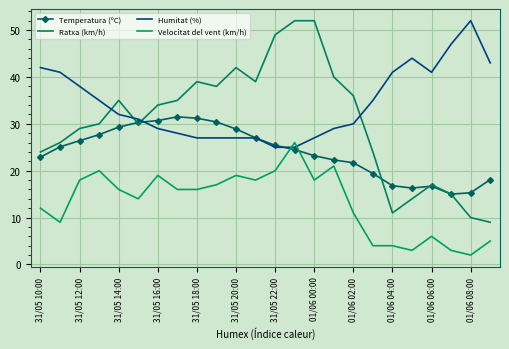

At which category does Humitat (%) reach its first local peak?

19